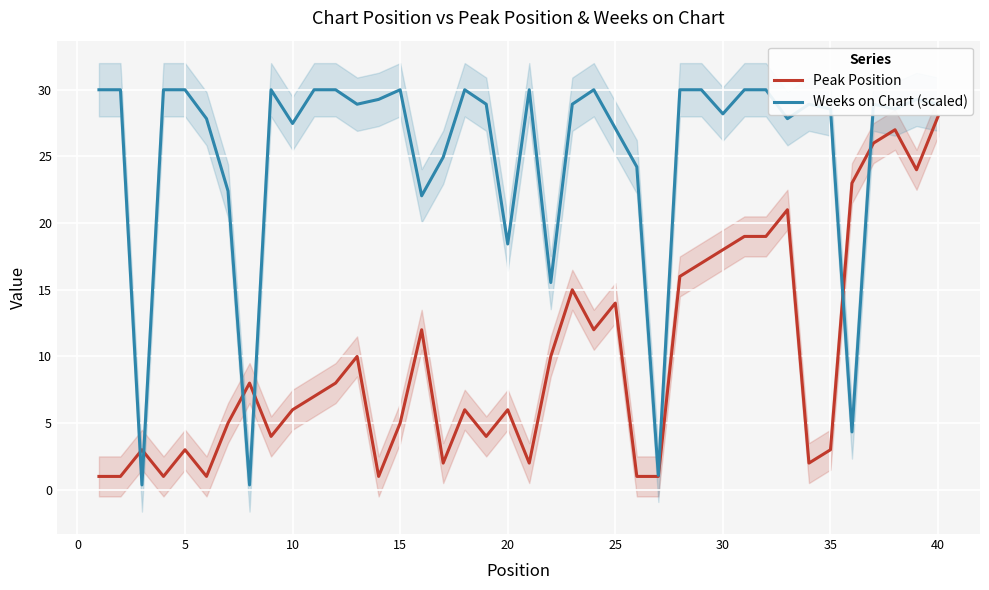

What is the average value of the Peak Position series?

9.8